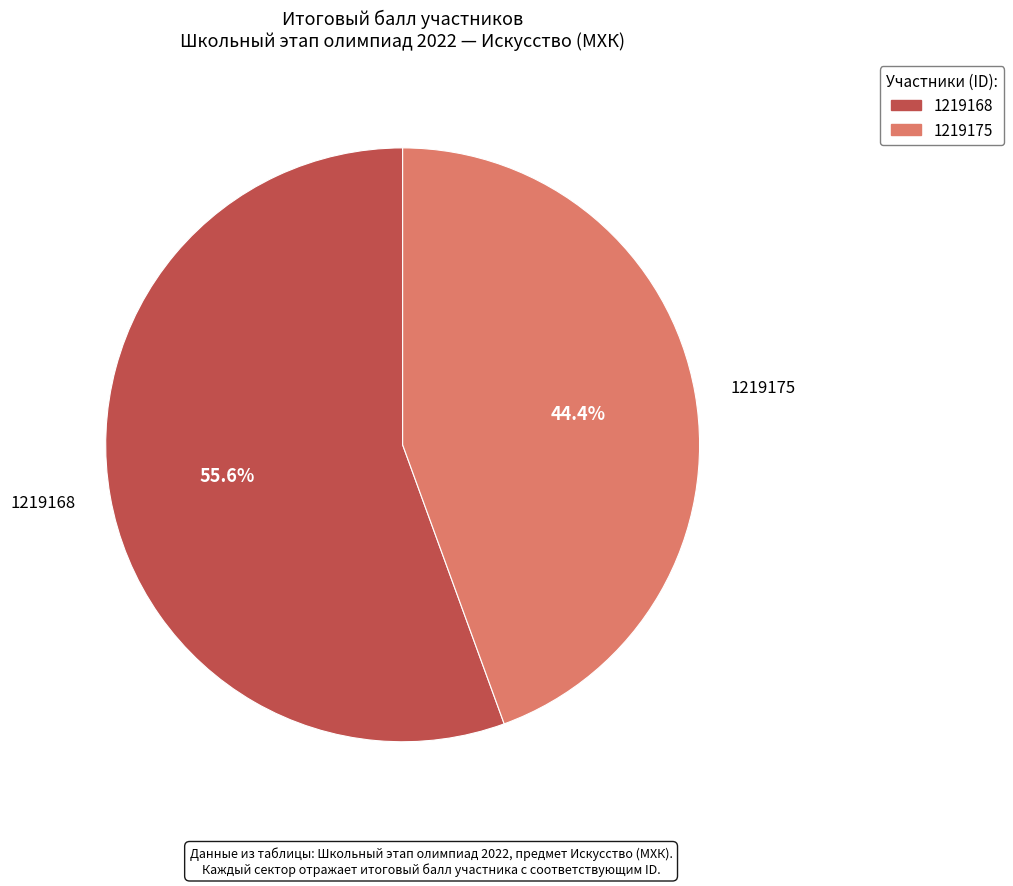

To the nearest percent, what portion does 1219175 represent?

44%